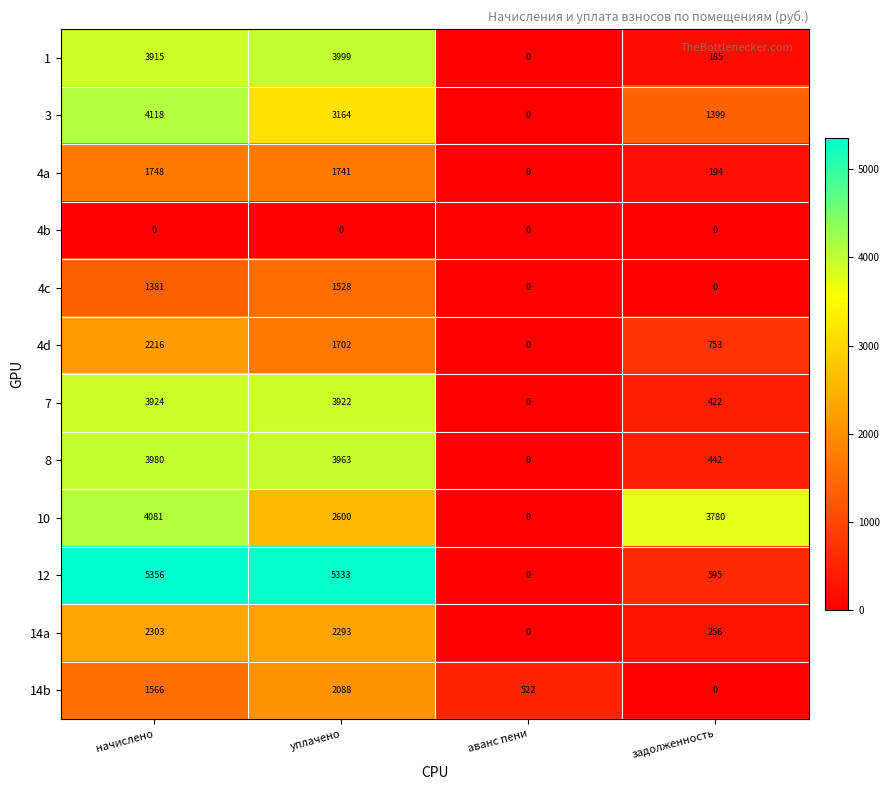

Count the number of categories in the chart.

4